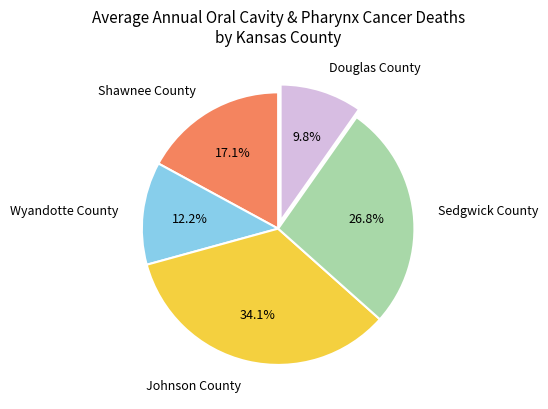

Rank the categories by value from lowest to highest.

Douglas County, Wyandotte County, Shawnee County, Sedgwick County, Johnson County